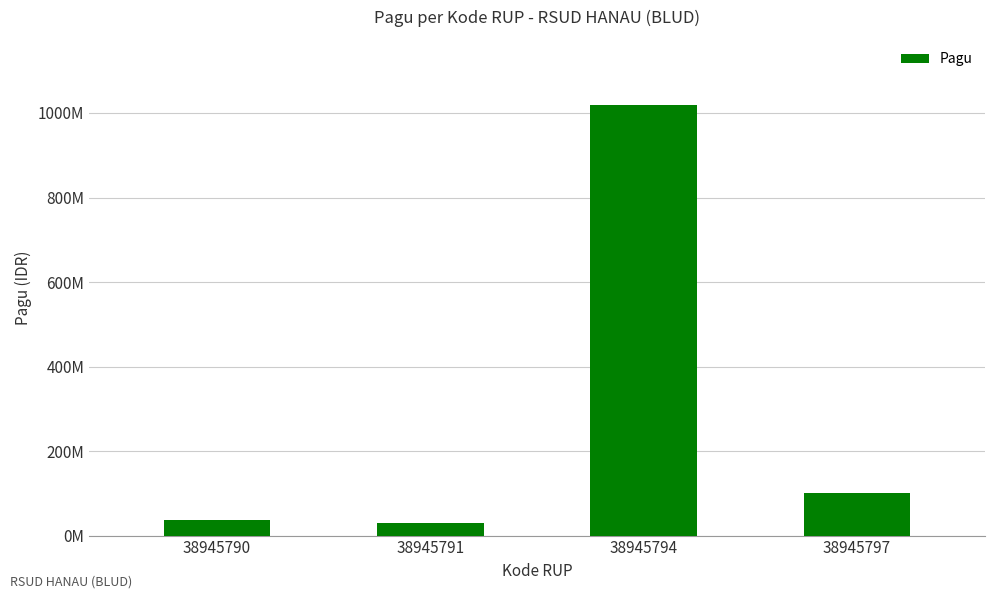

At which label does the data first exceed 100000000?

38945794